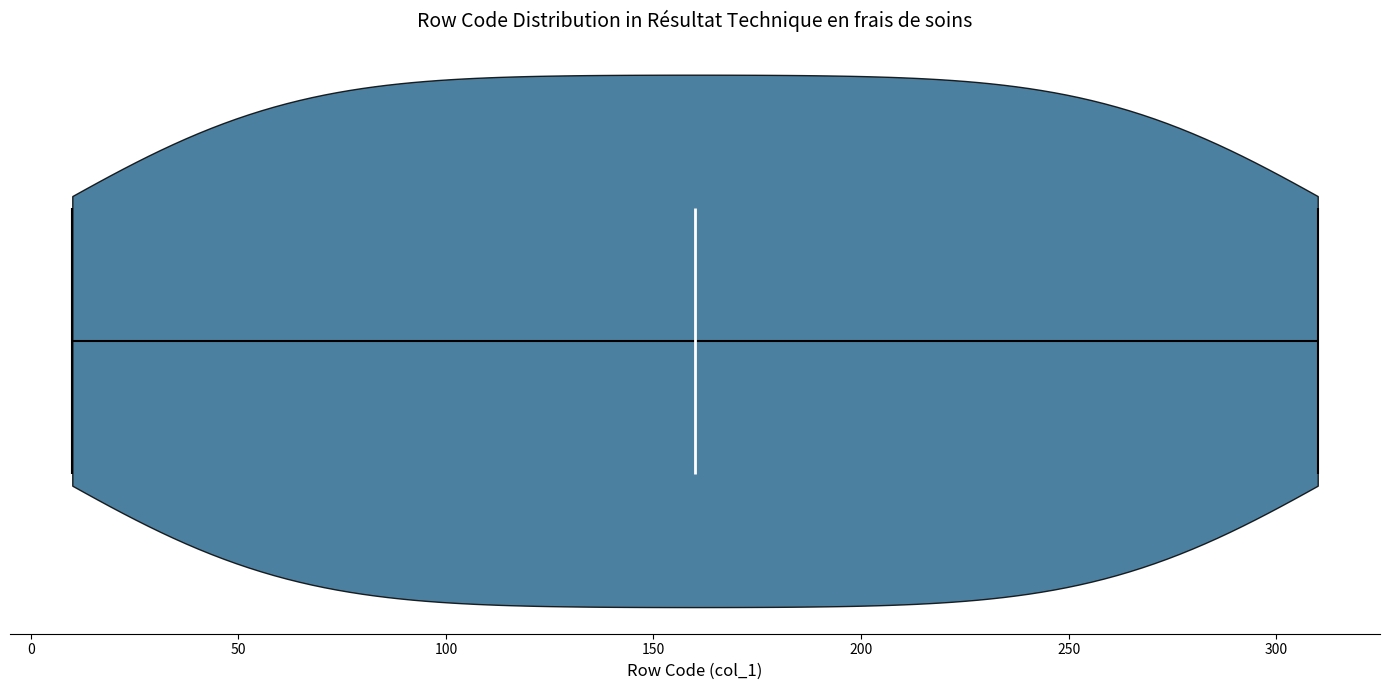

Where does the median line of the violin sit on the x-axis? The values are not printed on the chart, so give them approximately, as read against the axis.

160